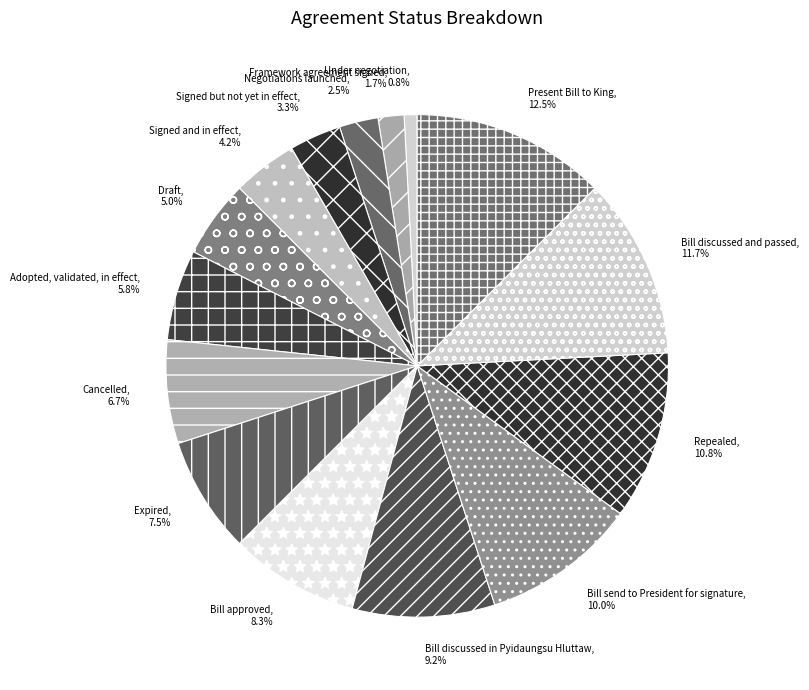

To the nearest percent, what is the average slice percentage?

7%